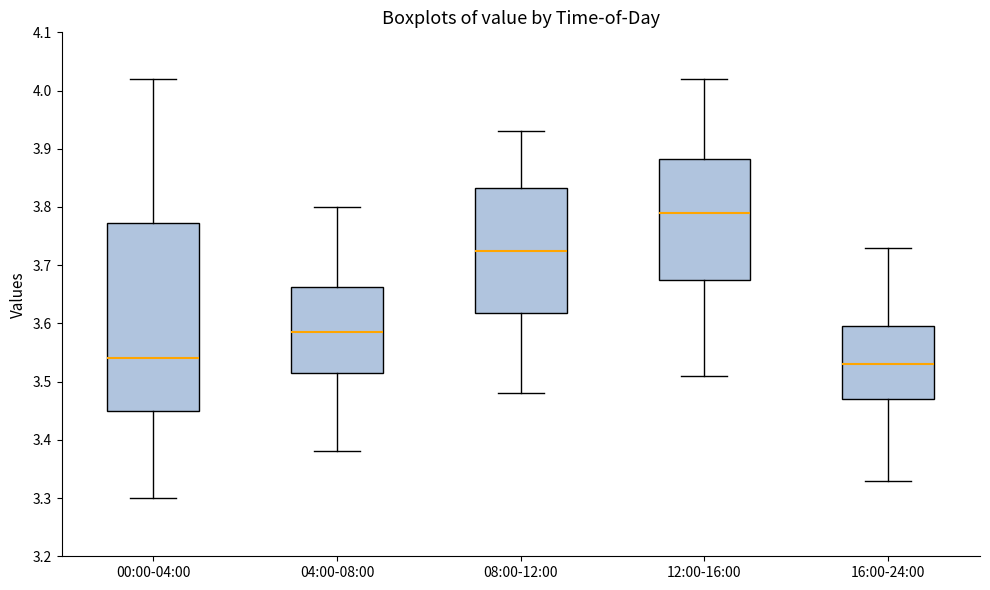

Which box's median line is the highest?

12:00-16:00